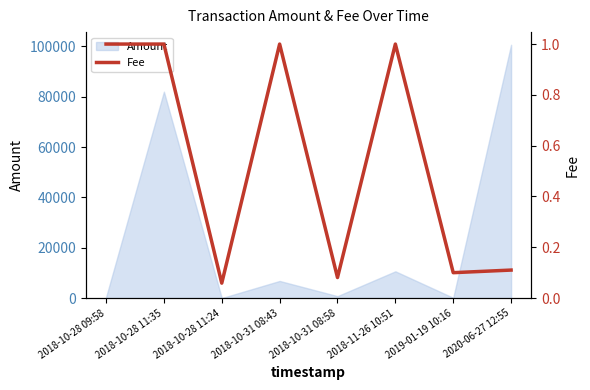

What is the label of the 1st point from the left?

2018-10-28 09:58